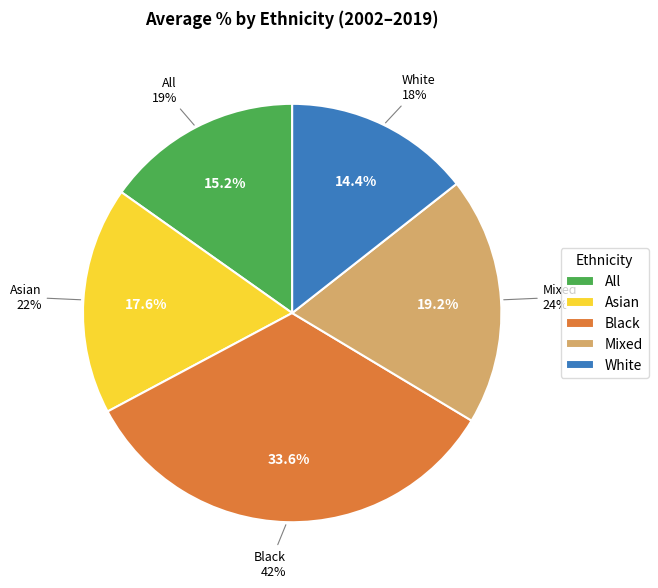

Rank the categories by value from lowest to highest.

White, All, Asian, Mixed, Black